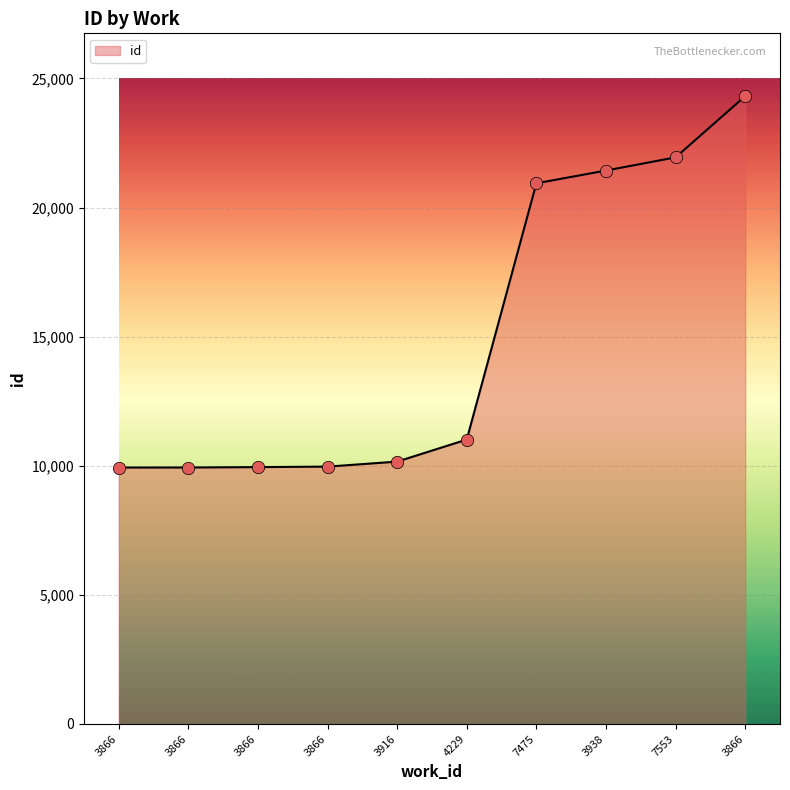

Approximately how many times larger is the value at 3866 compared to 7553?

0.5